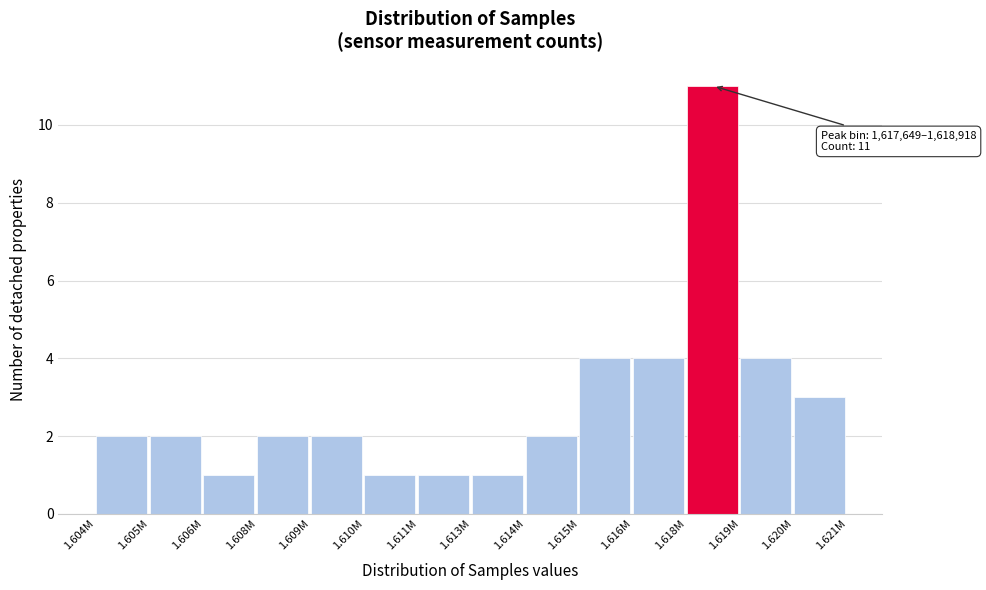

Reading left to right, transcribe all the data shown in this chart.

1.604M=2	1.605M=2	1.606M=1	1.608M=2	1.609M=2	1.610M=1	1.611M=1	1.613M=1	1.614M=2	1.615M=4	1.616M=4	1.618M=11	1.619M=4	1.620M=3